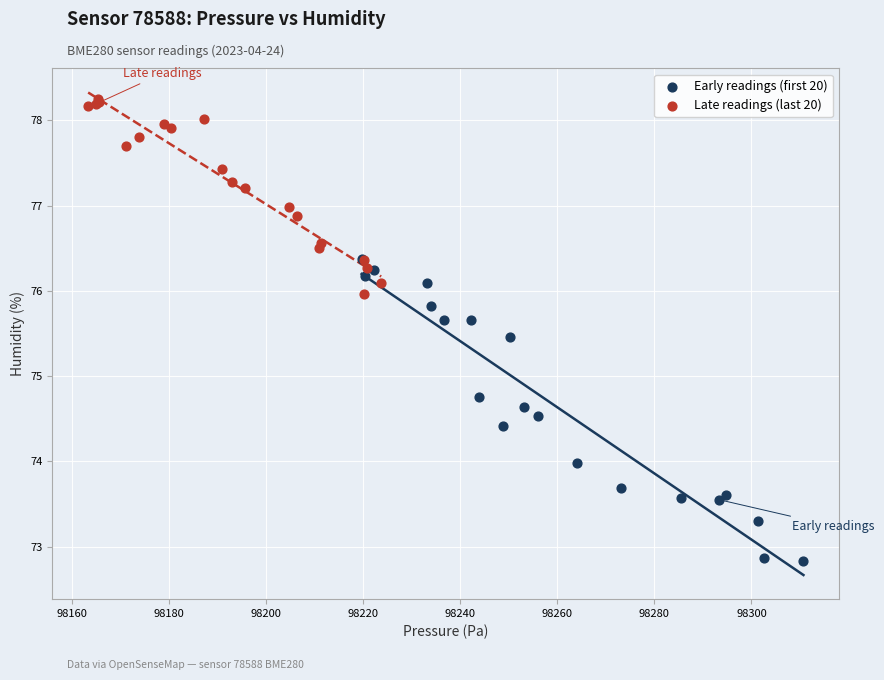

Which series contains the lowest Y value?

Early readings (first 20)